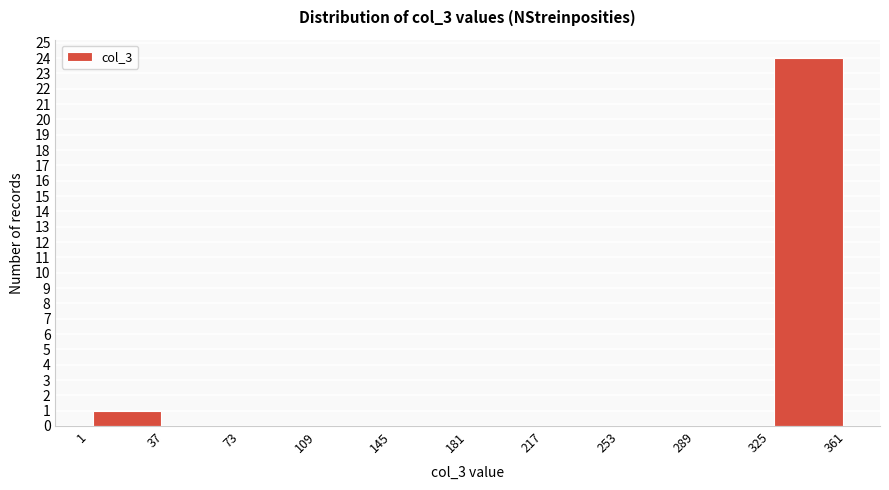

How tall is the bar that spans 325 to 361 on the x-axis? The values are not printed on the chart, so give them approximately, as read against the axis.

24